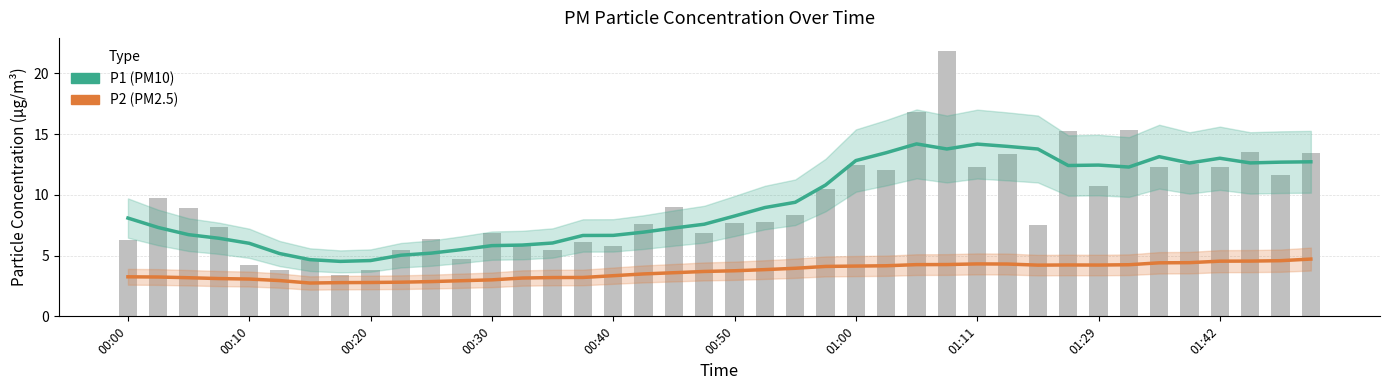

Where is P2 (PM2.5) nearest to the value 3?

00:30